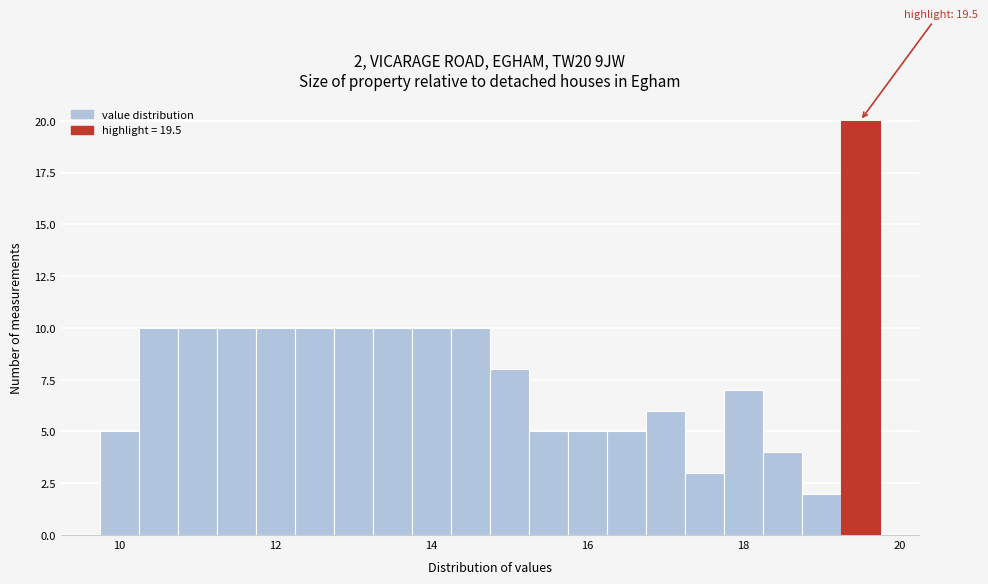

Around what value on the x-axis is the tallest bar? Give the approximate position of its centre, as read against the axis.

19.6